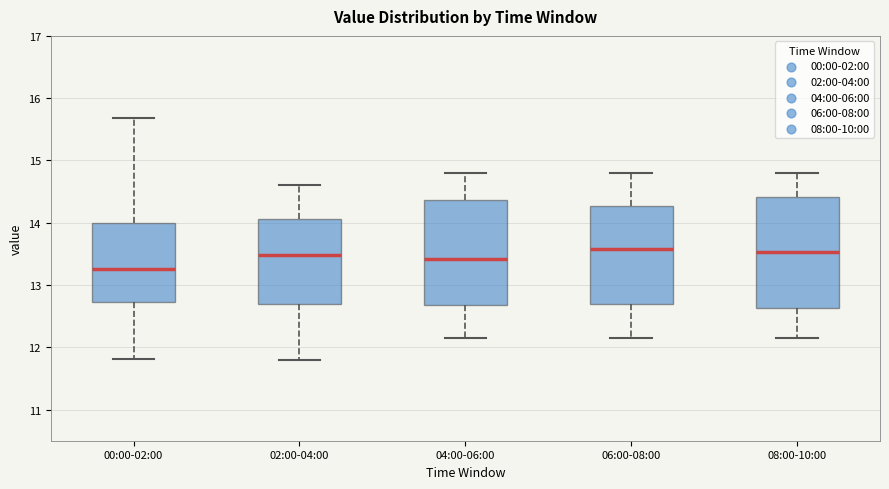

Where does the upper whisker of the box for 08:00-10:00 end on the y-axis? The values are not printed on the chart, so give them approximately, as read against the axis.

14.8